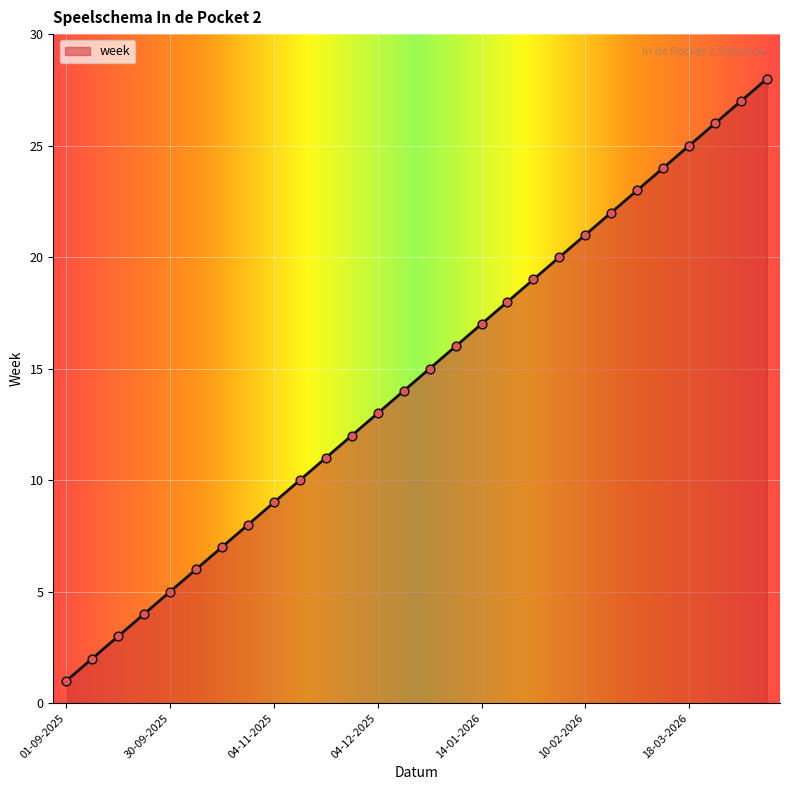

What is the greatest value displayed?

28